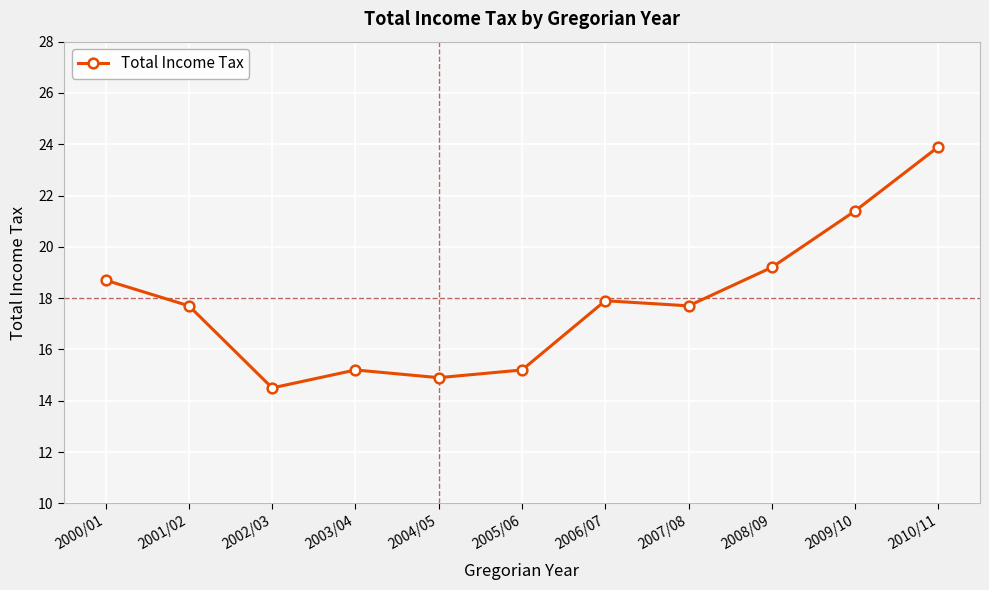

What is the label of the 1st point from the left?

2000/01